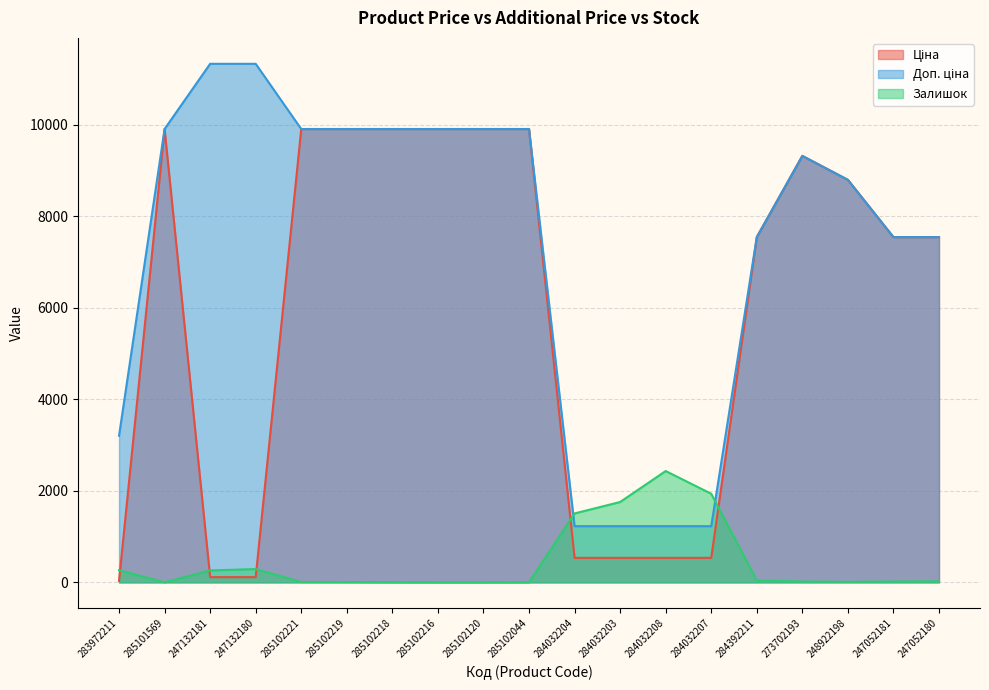

Reading left to right, list all the values displayed in this chart.

Ціна: 32.0	9908.5	113.3	113.3	9908.5	9908.5	9908.5	9908.5	9908.5	9908.5	535.4	535.4	535.4	535.4	7545.9	9321.4	8797.6	7545.9	7545.9
Доп. ціна: 3205.0	9908.5	11334.0	11334.0	9908.5	9908.5	9908.5	9908.5	9908.5	9908.5	1227.2	1227.2	1227.2	1227.2	7545.9	9321.4	8797.6	7545.9	7545.9
Залишок: 264.0	0.0	260.0	290.0	8.0	7.0	3.0	0.0	0.0	1.0	1506.0	1756.0	2433.0	1936.0	39.0	19.0	11.0	19.0	21.0